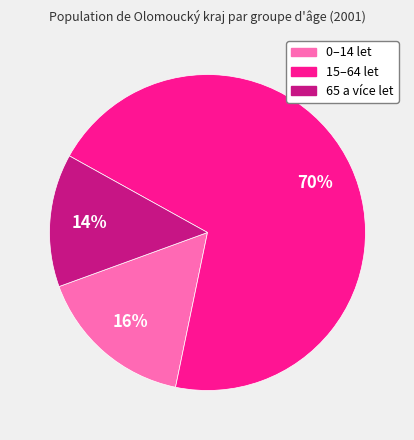

Combined, do 15–64 let and 65 a více let account for over 50%?

Yes